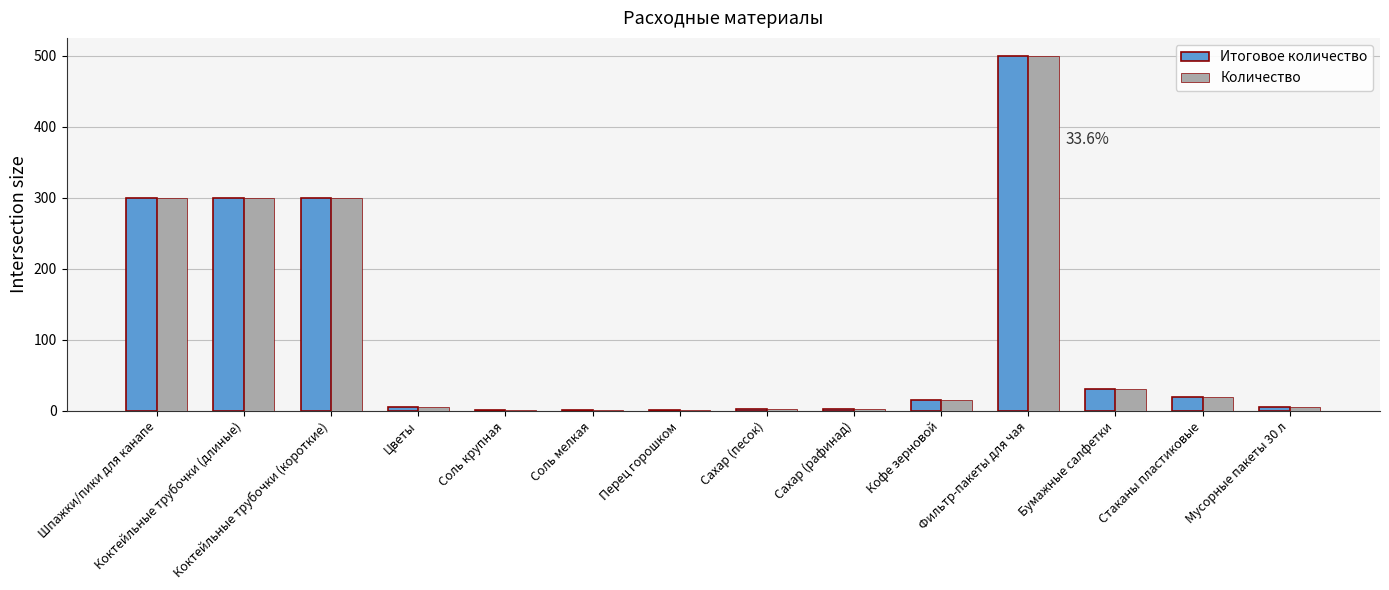

At which label does Количество reach its peak?

Фильтр-пакеты для чая